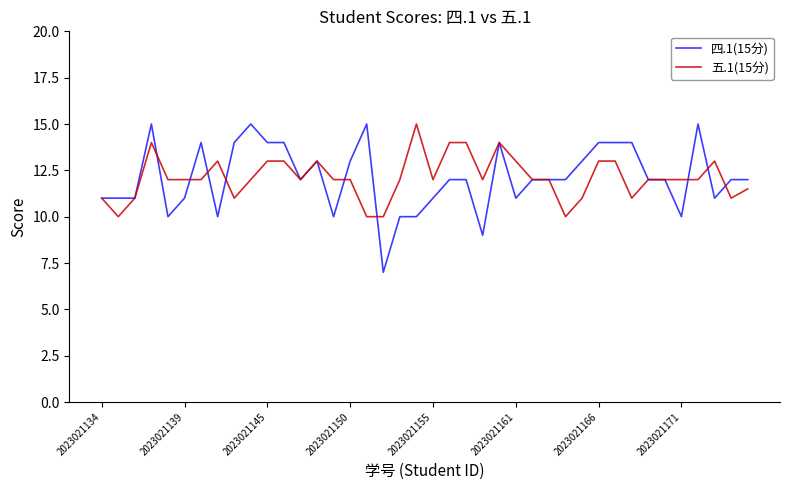

Which series has the largest range (max minus min)?

四.1(15分)